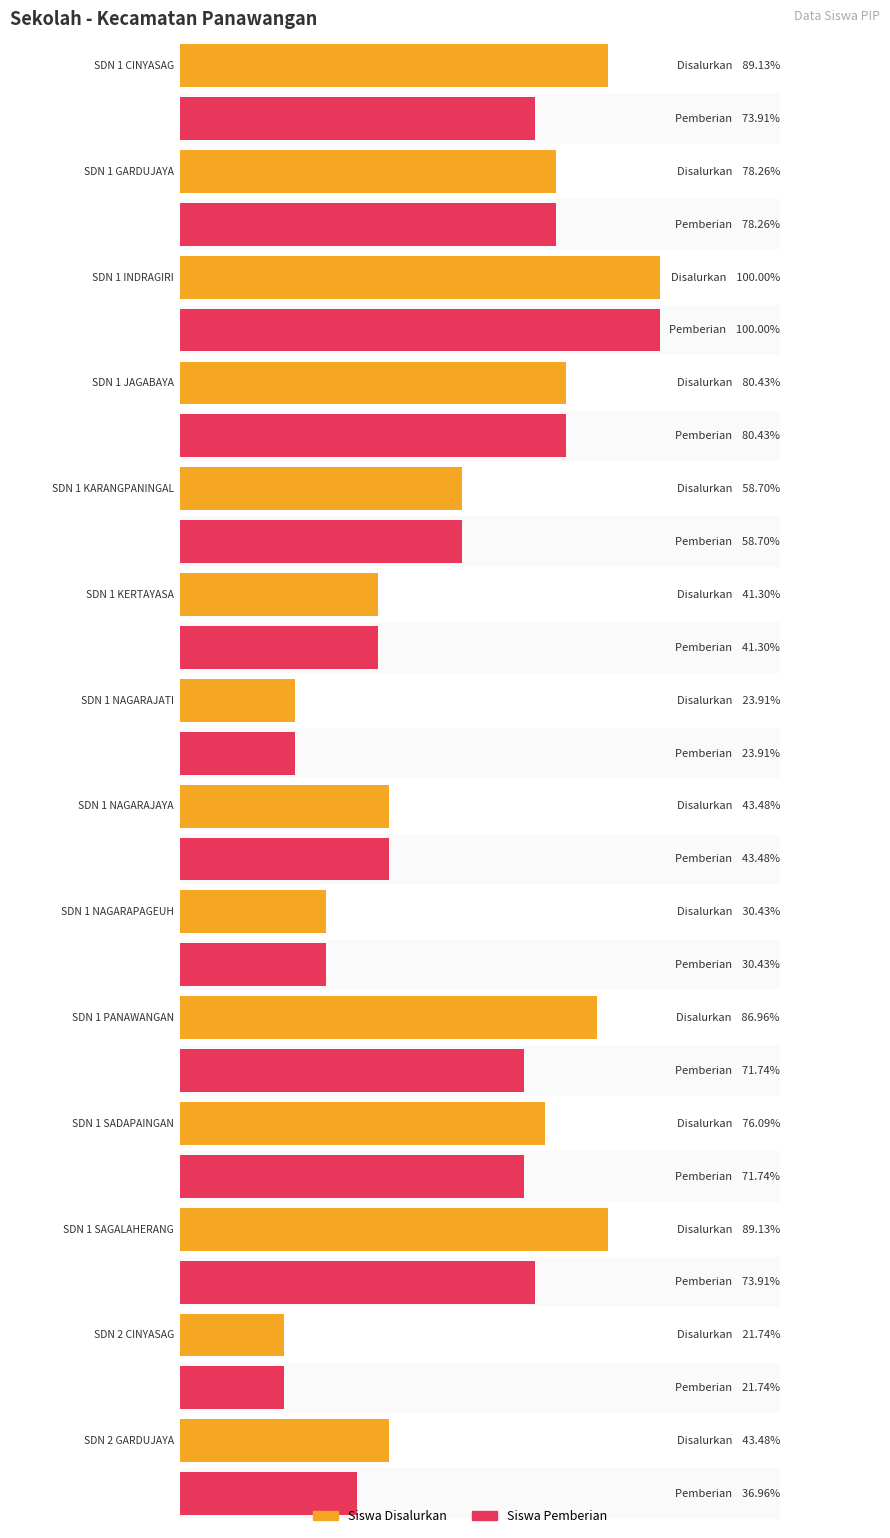

At which category is the sum across all series the highest?

SDN 1 INDRAGIRI